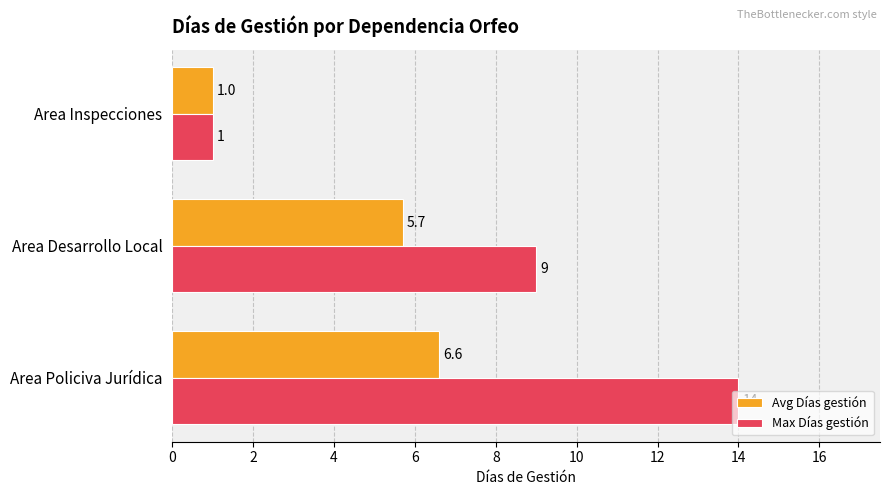

The Max Días gestión series shows 1.0 at Area Inspecciones. True or false?

True